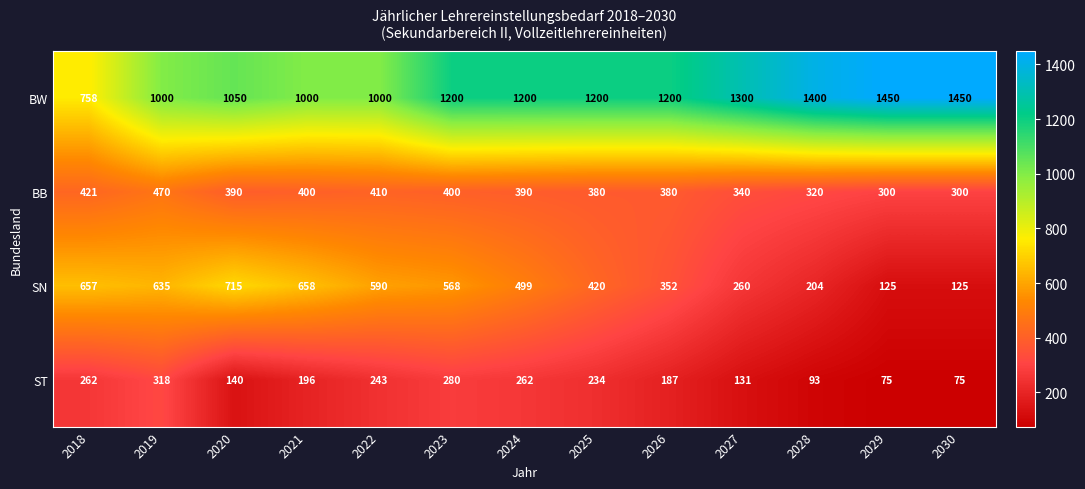

Count the number of categories in the chart.

13